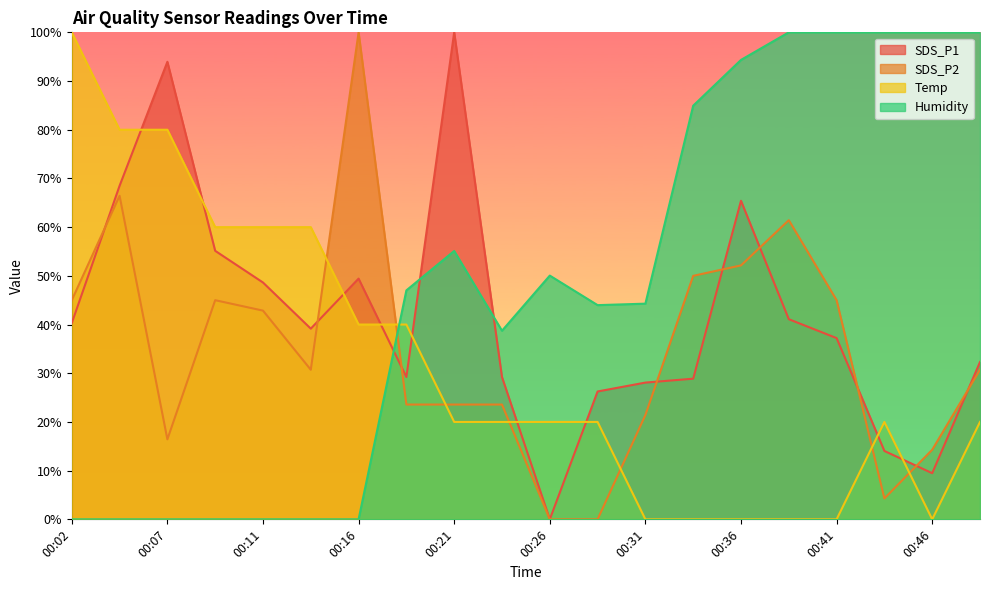

At which category is the sum across all series the highest?

00:04